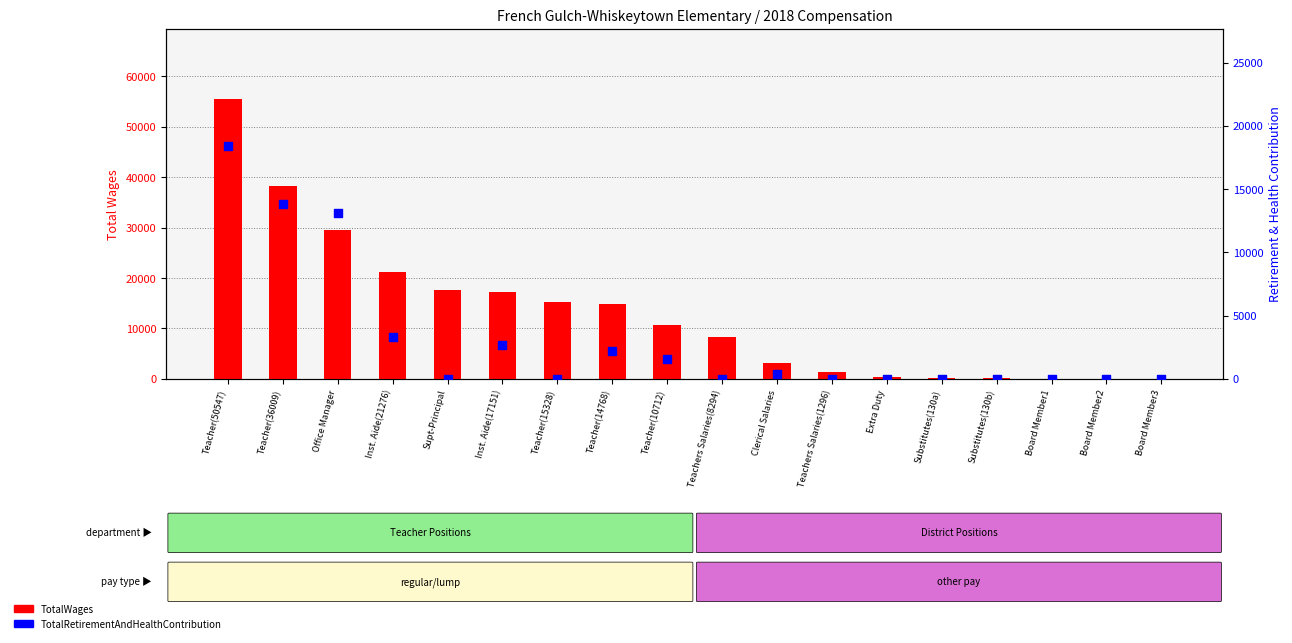

Which series reaches the maximum Y coordinate?

TotalWages